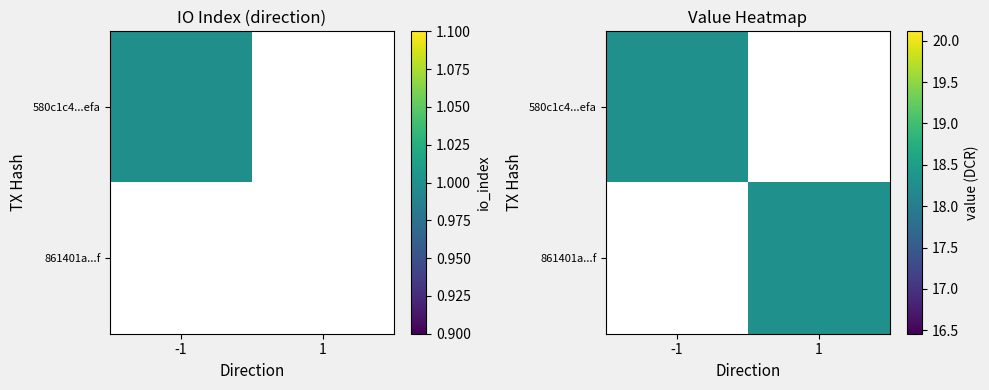

Which series changed the most between io_index and value?

861401a3cec8beabff9c4eed7c46172b690296f